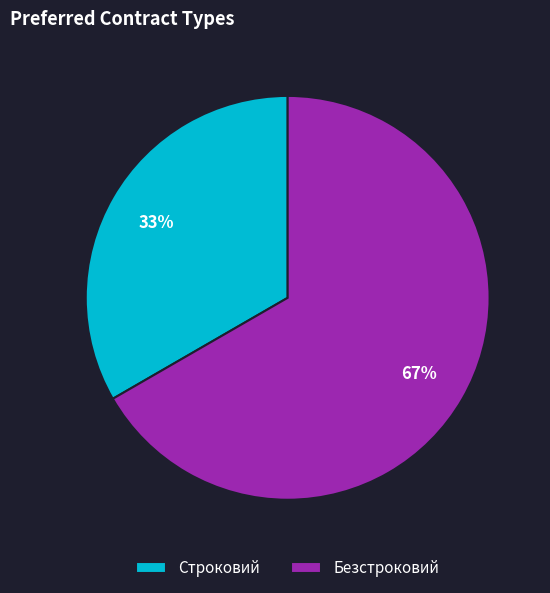

Is there any slice that represents more than half of the pie?

Yes